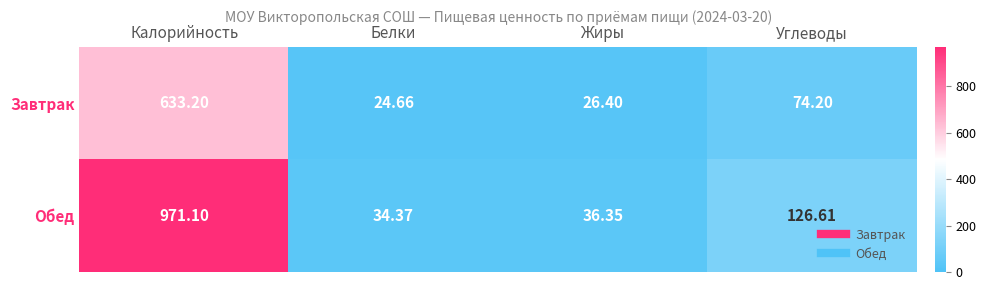

Where does the Завтрак series first go above 74?

Калорийность